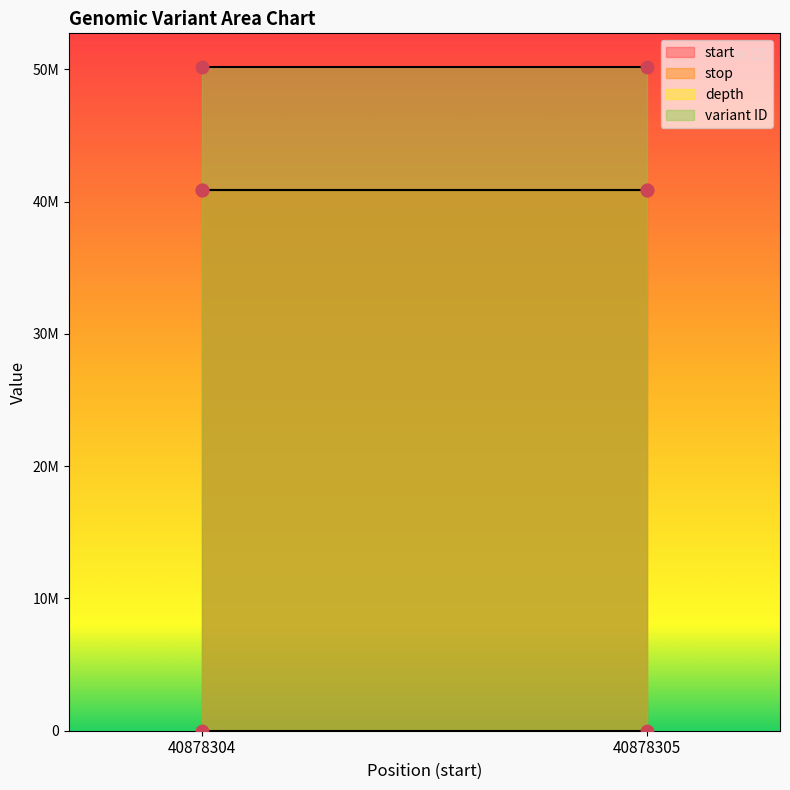

What are all the series names shown in the legend?

start, stop, depth, variant ID